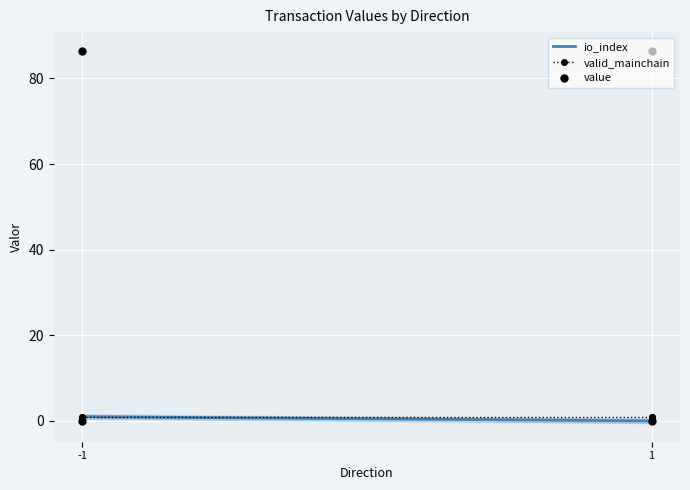

What are all the series names shown in the legend?

io_index, valid_mainchain, value